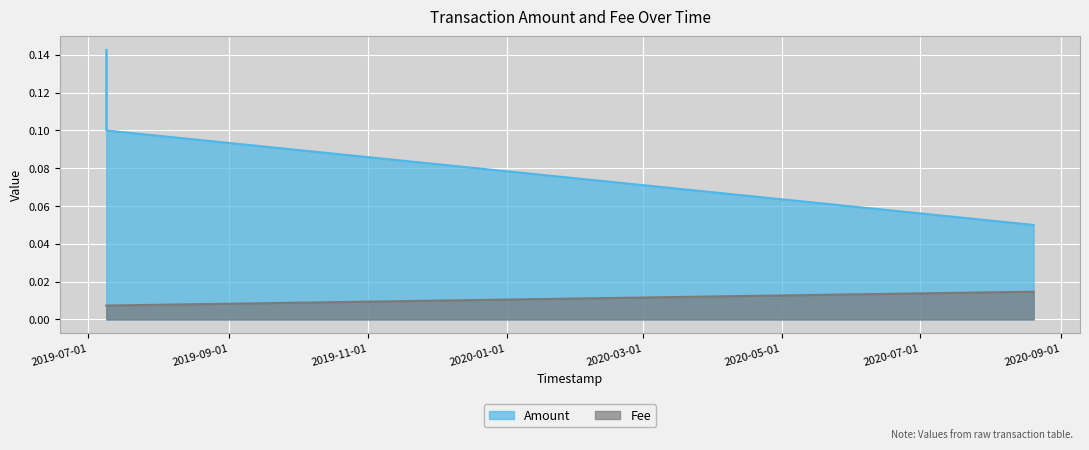

Which category has the lowest value in the Fee series?

2019-07-08 21:53:34